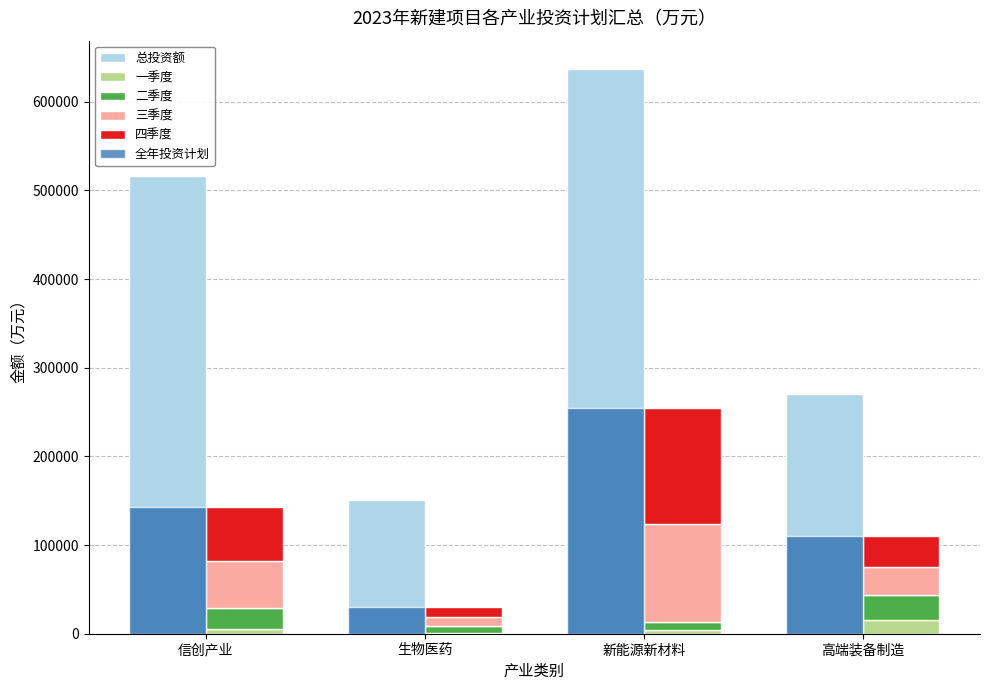

What is the difference between the maximum and minimum values in the 三季度 series?

99900.0